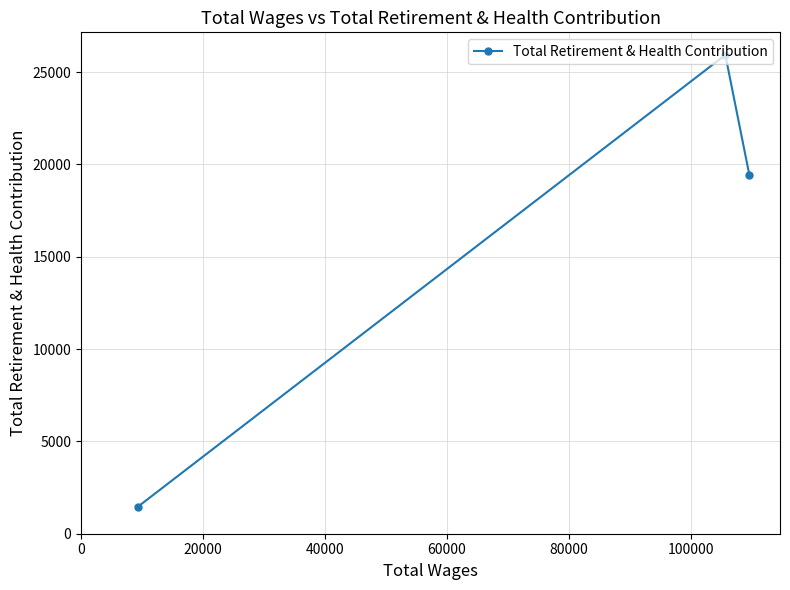

What is the average value?

15600